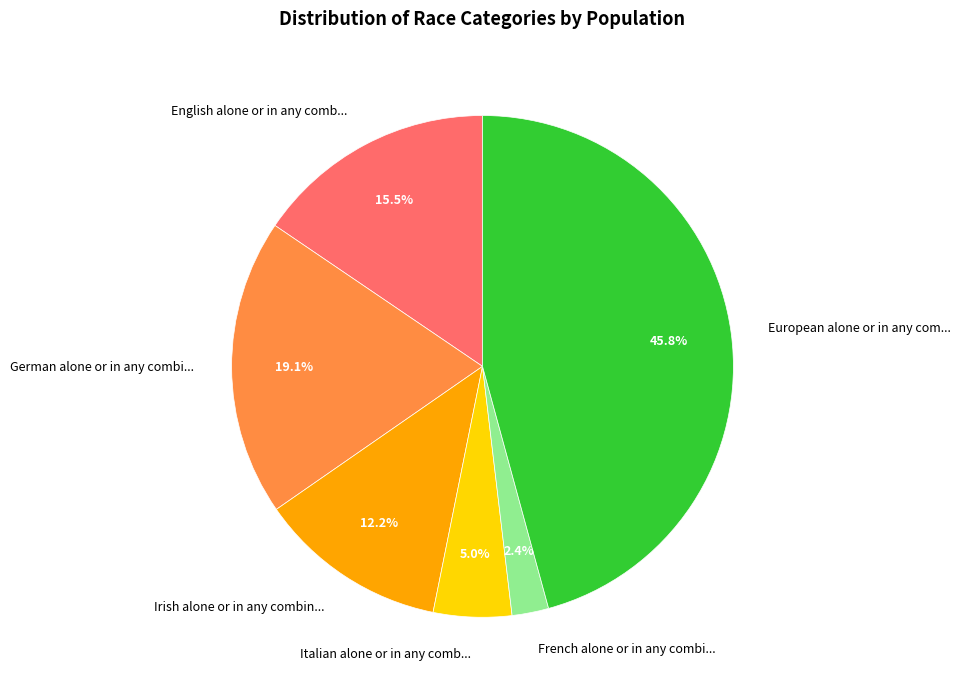

How many segments does this pie chart have?

6